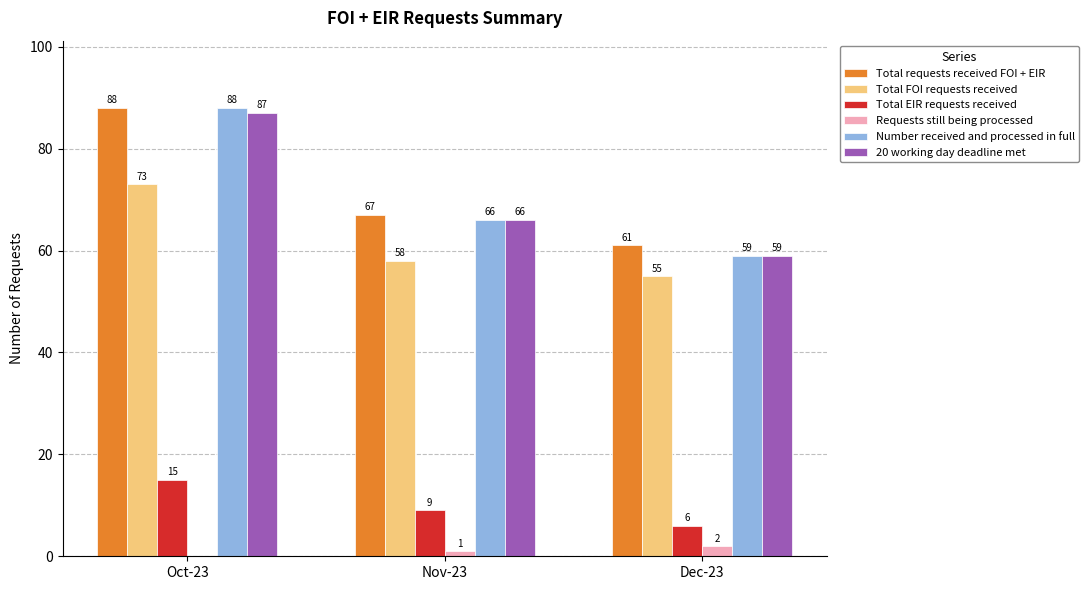

Where is Total EIR requests received nearest to the value 10?

Nov-23